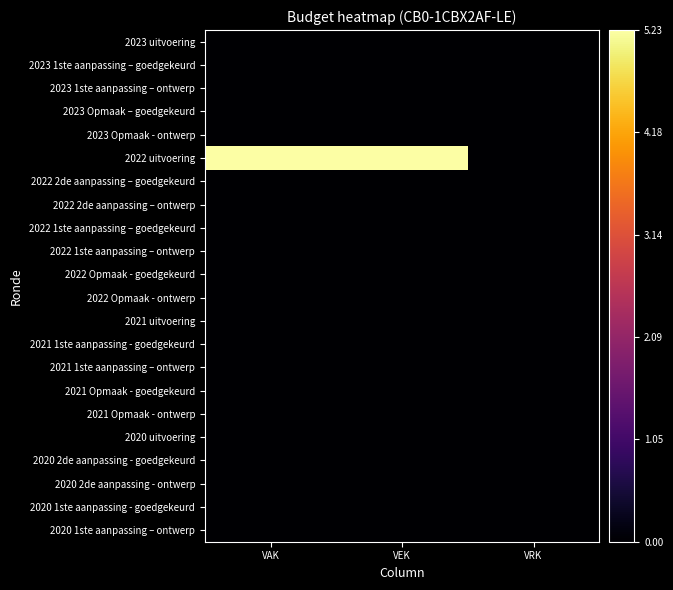

At which category is the sum across all series the highest?

VAK